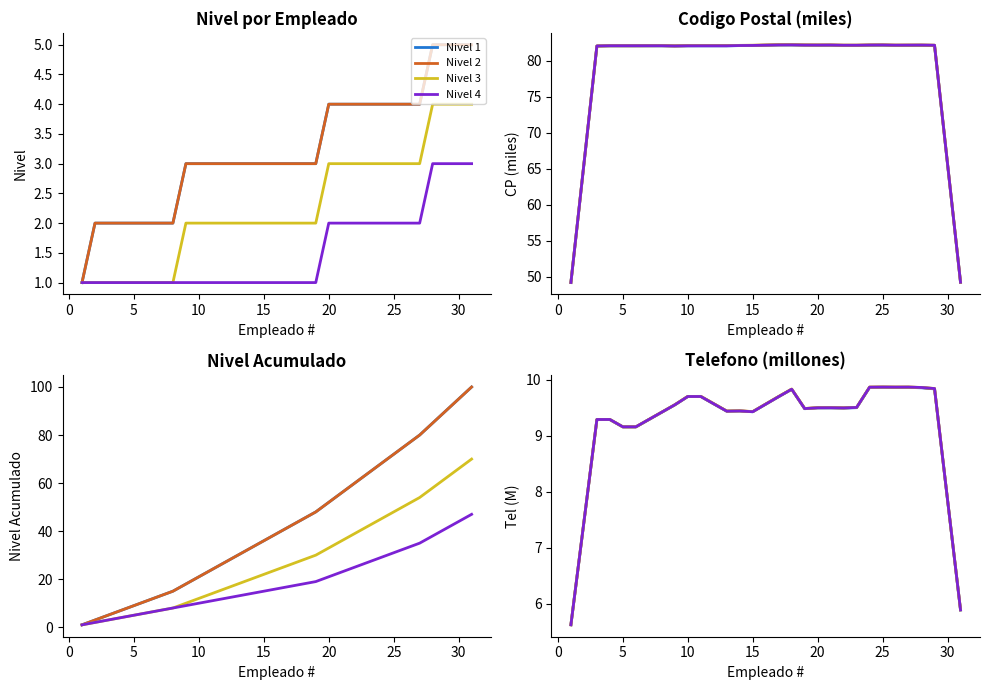

Between 14 and 30, which series saw the biggest shift?

Nivel 1